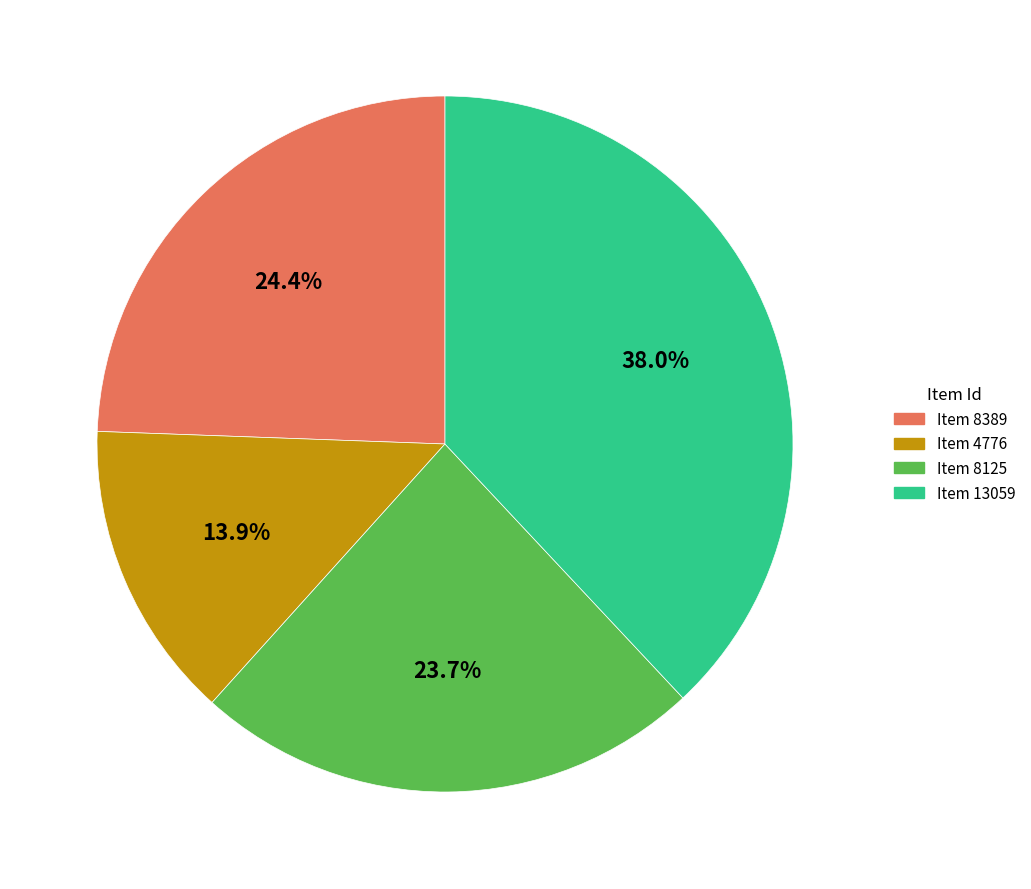

Which has a higher value, Item 8389 or Item 4776?

Item 8389